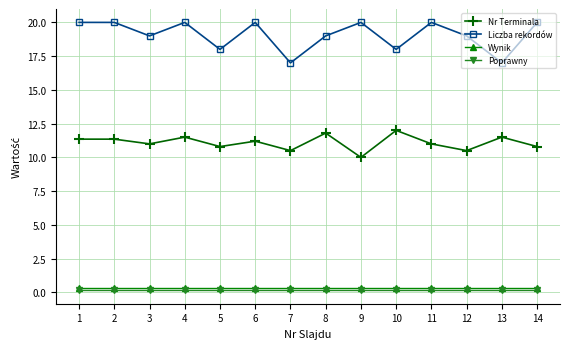

Which series has the largest range (max minus min)?

Liczba rekordów